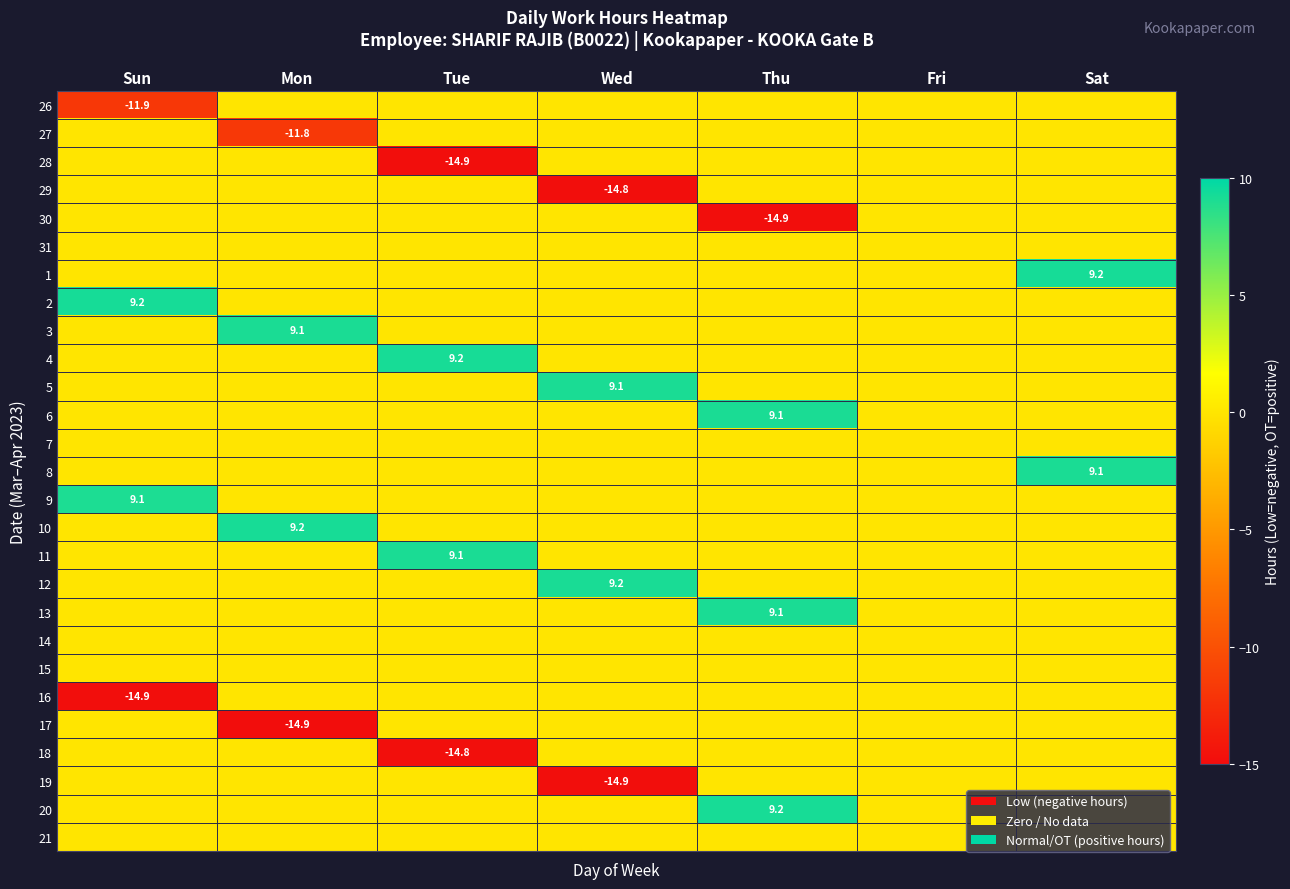

At which category is the sum across all series the highest?

Sat